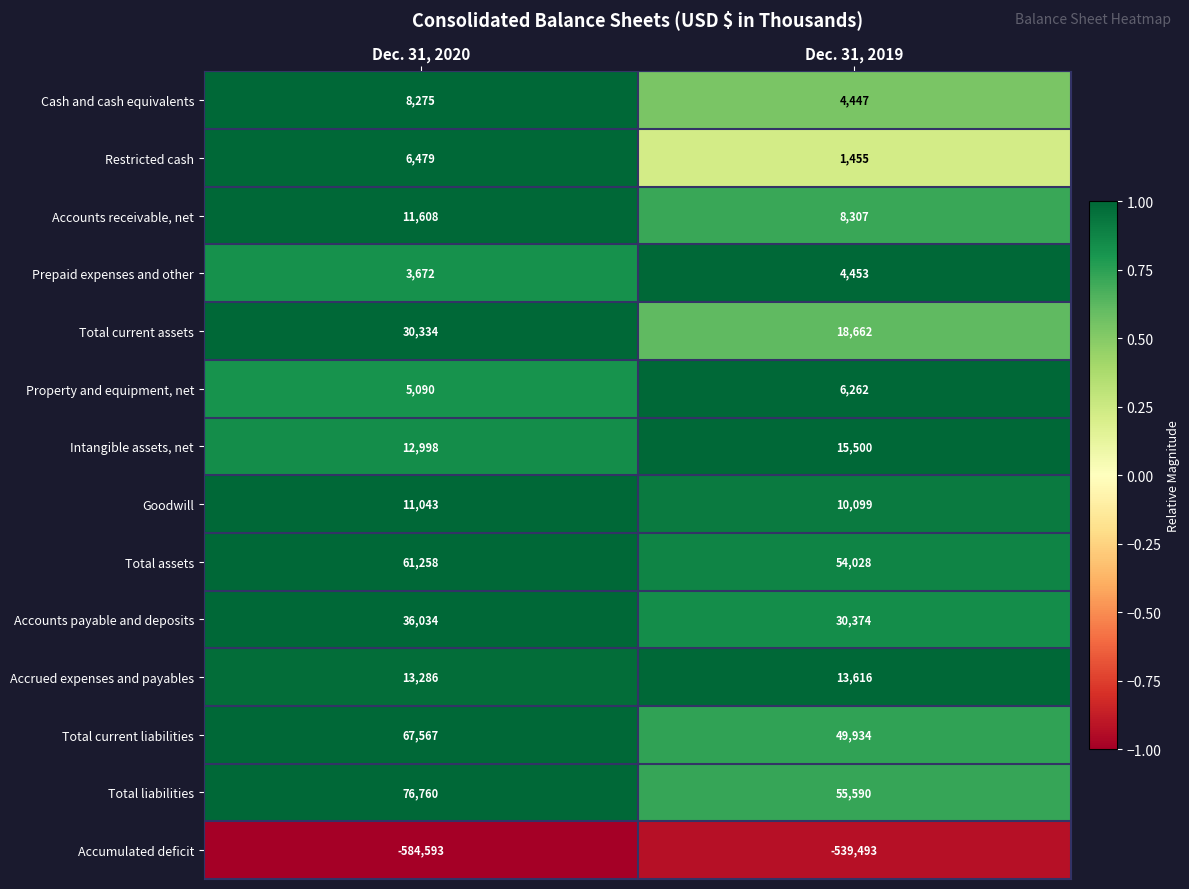

Which series changed the most between Dec. 31, 2020 and Dec. 31, 2019?

Accumulated deficit